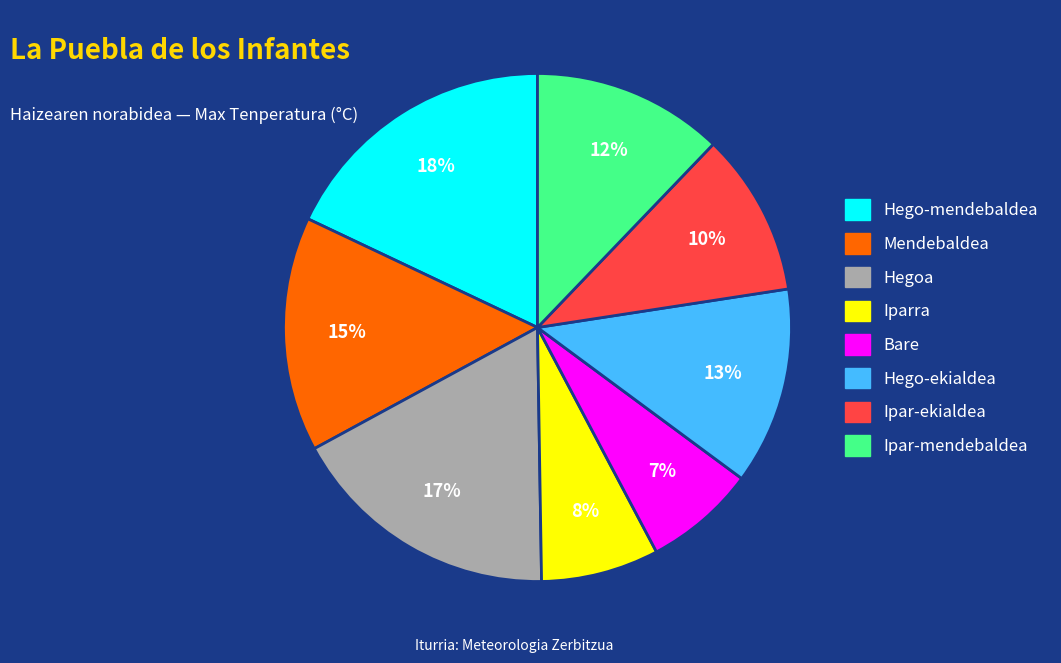

How many slices are in this pie chart?

8